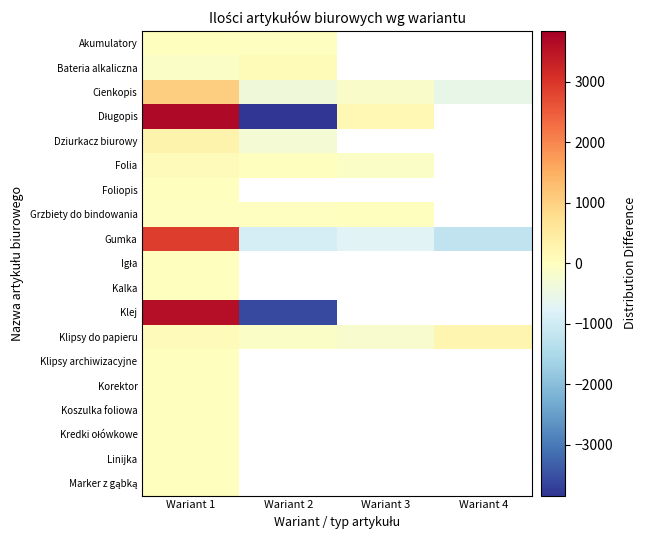

Rank the series by their maximum value, from highest to lowest.

Długopis, Klej, Gumka, Cienkopis, Dziurkacz biurowy, Klipsy do papieru, Bateria alkaliczna, Folia, Akumulatory, Grzbiety do bindowania, Foliopis, Igła, Kalka, Klipsy archiwizacyjne, Korektor, Koszulka foliowa, Kredki ołówkowe, Linijka, Marker z gąbką